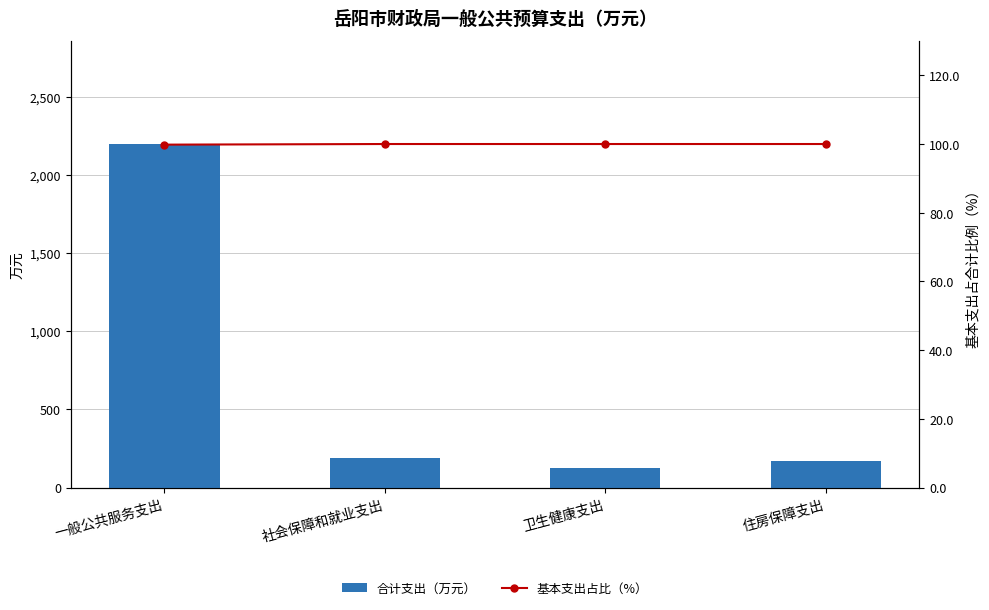

Is it true that 合计支出（万元） equals 168.1 at 住房保障支出?

True